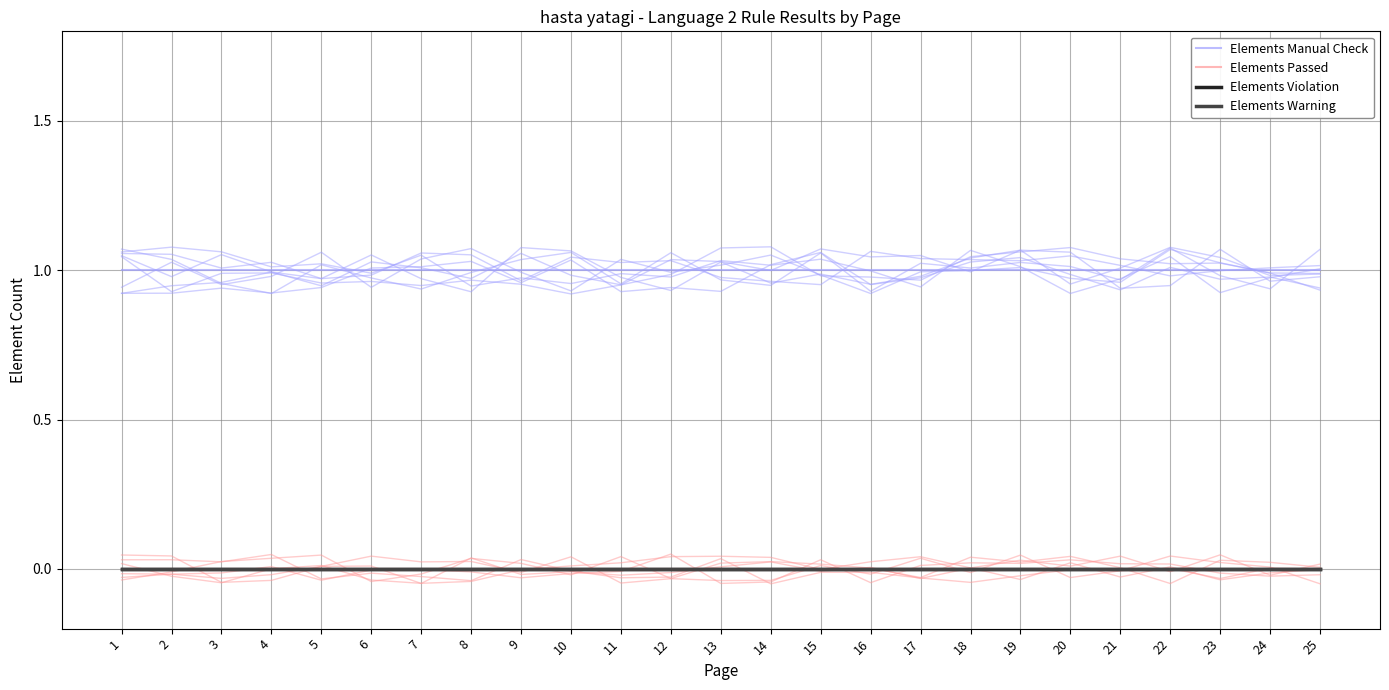

What is the total value across all series at 14?

1